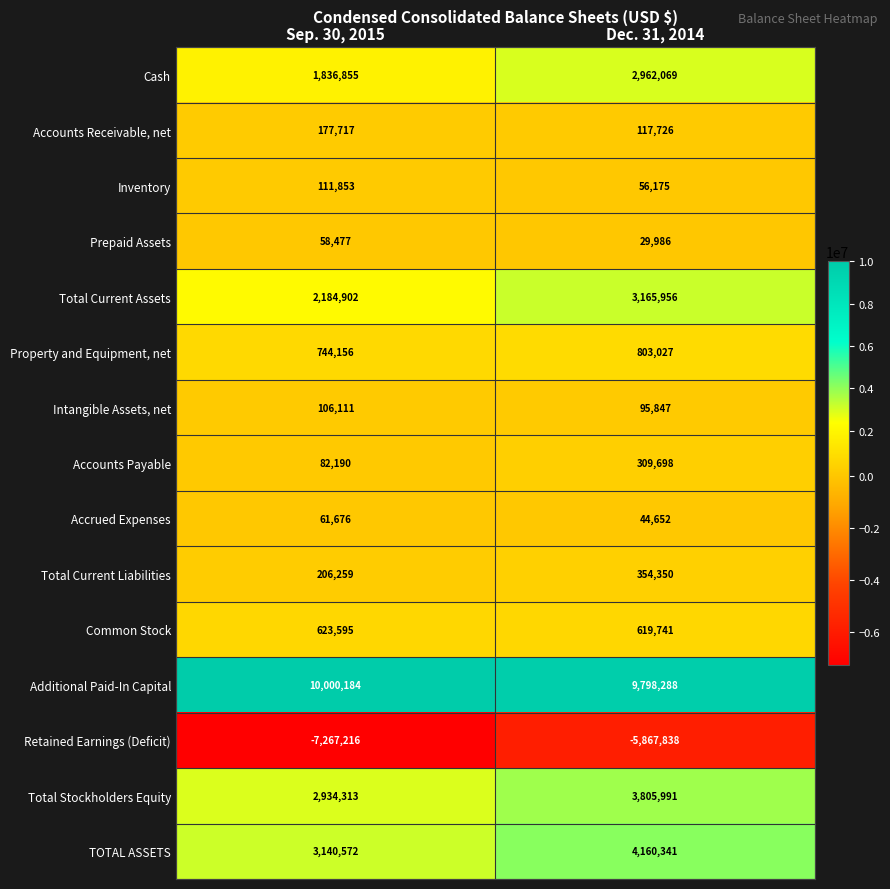

What is the greatest value displayed?

10000184